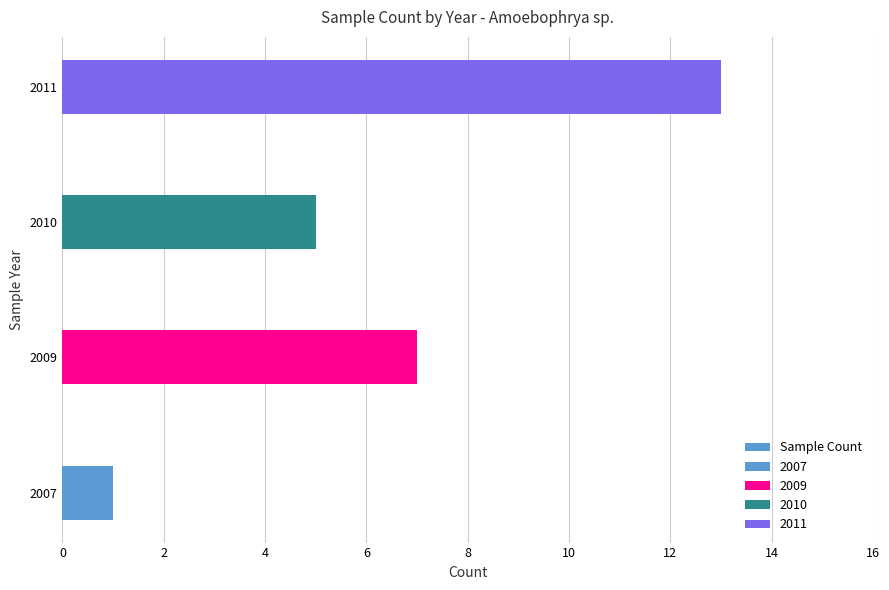

How many bars are there in total?

4